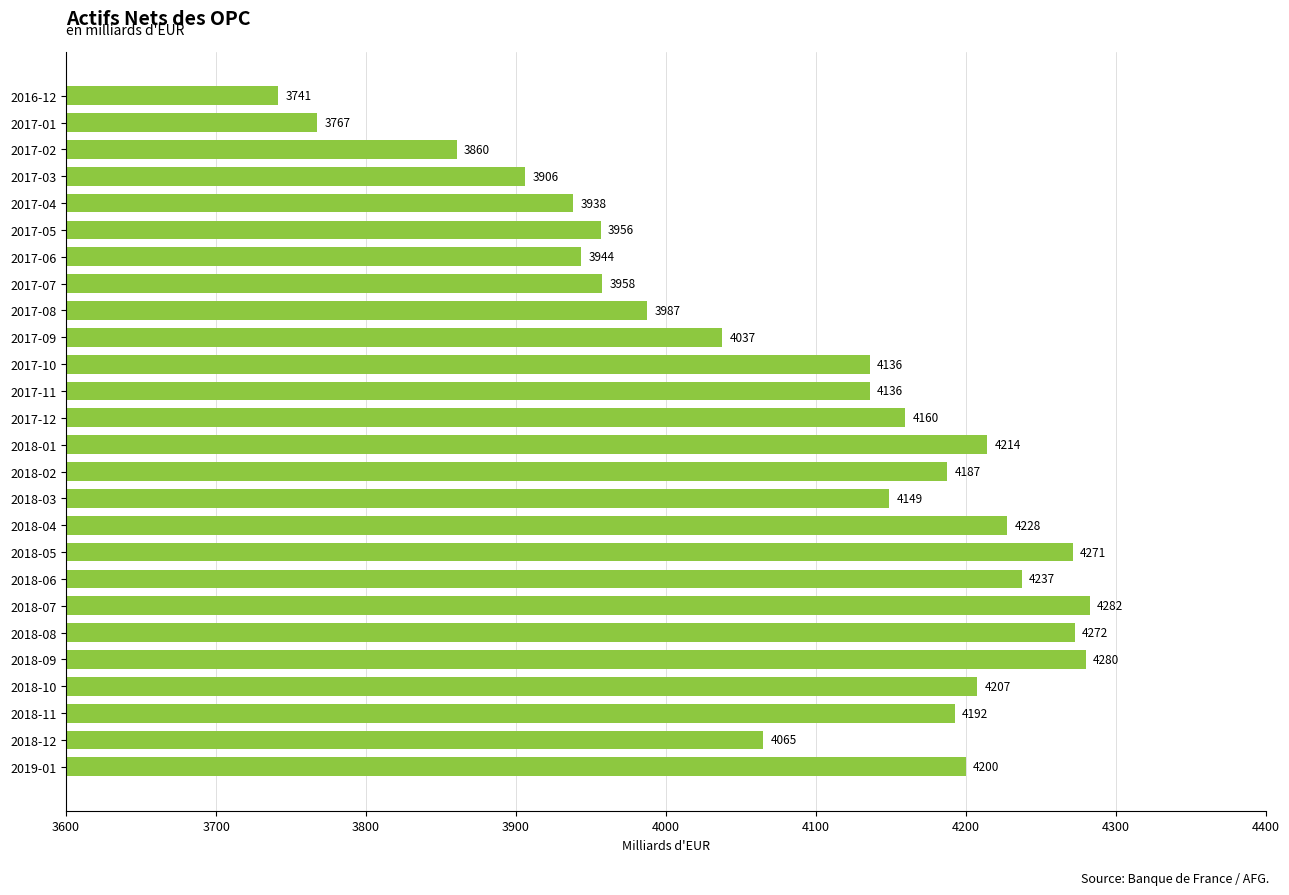

Is it true that the value at 2017-04 is 6073.6?

False